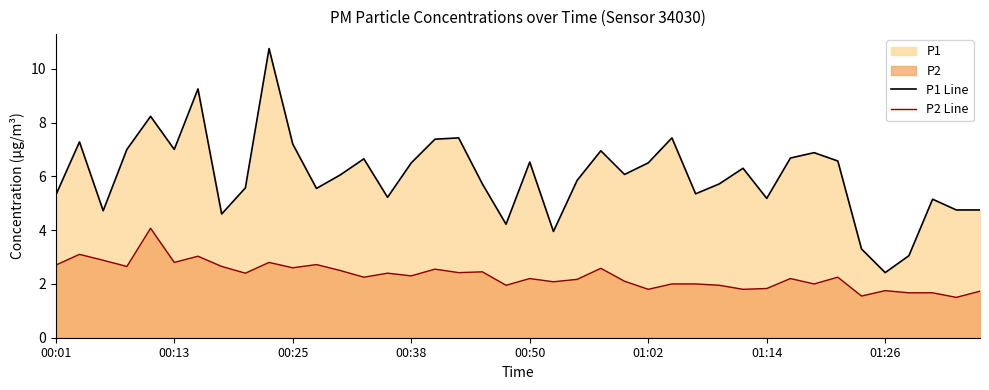

How many series are shown in this chart?

2